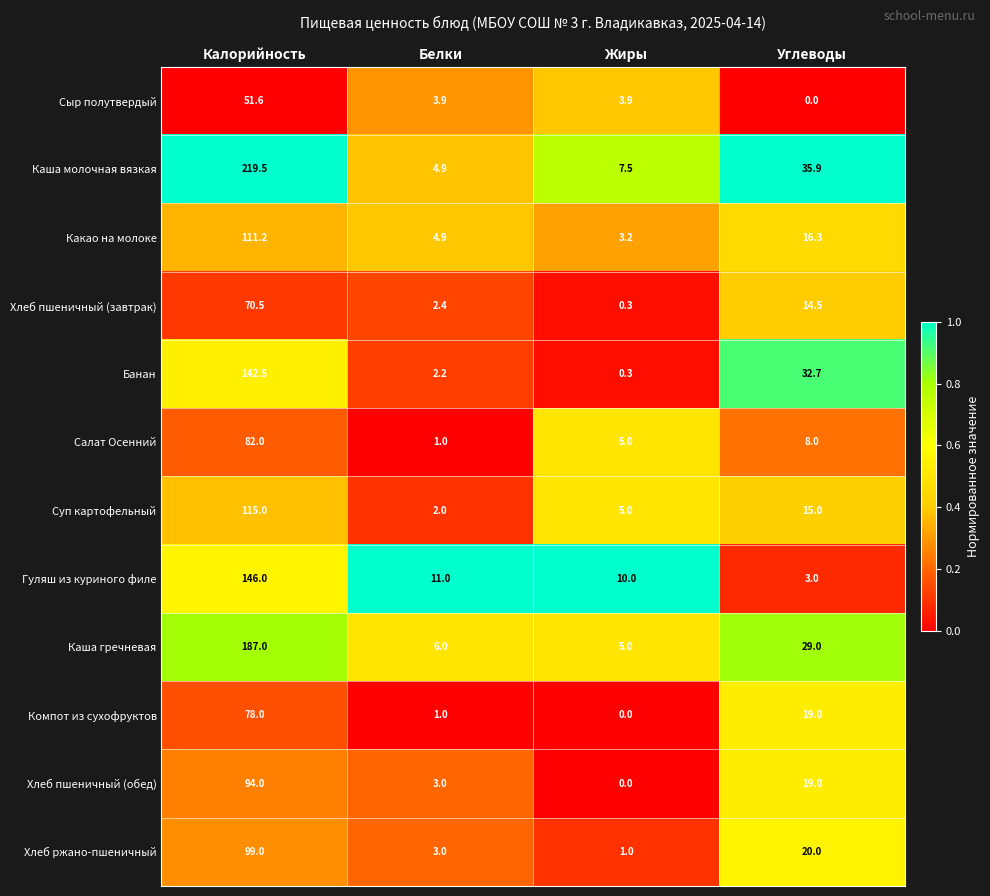

What is the highest value of the Хлеб пшеничный (обед) series?

94.0